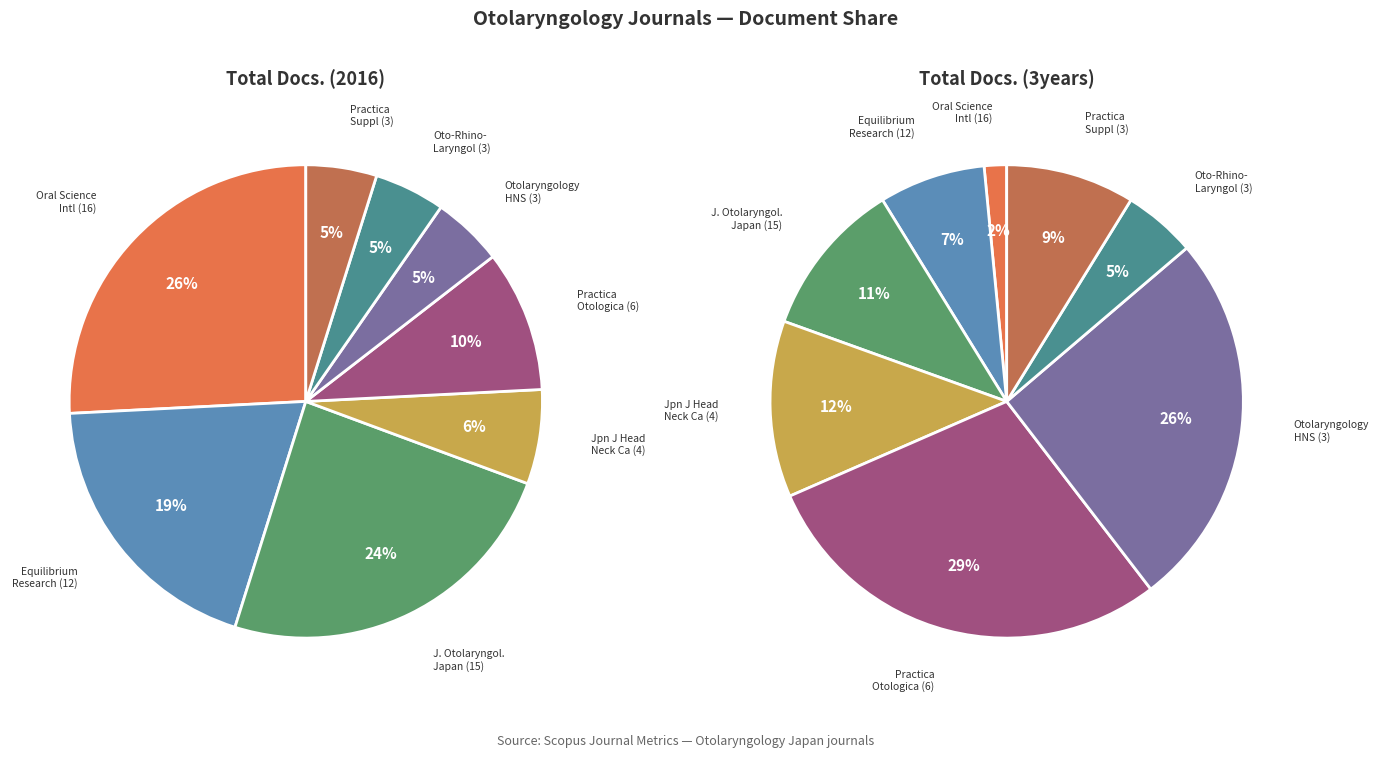

Does Otolaryngology - Head and Neck Surgery account for over 50% of the chart?

No